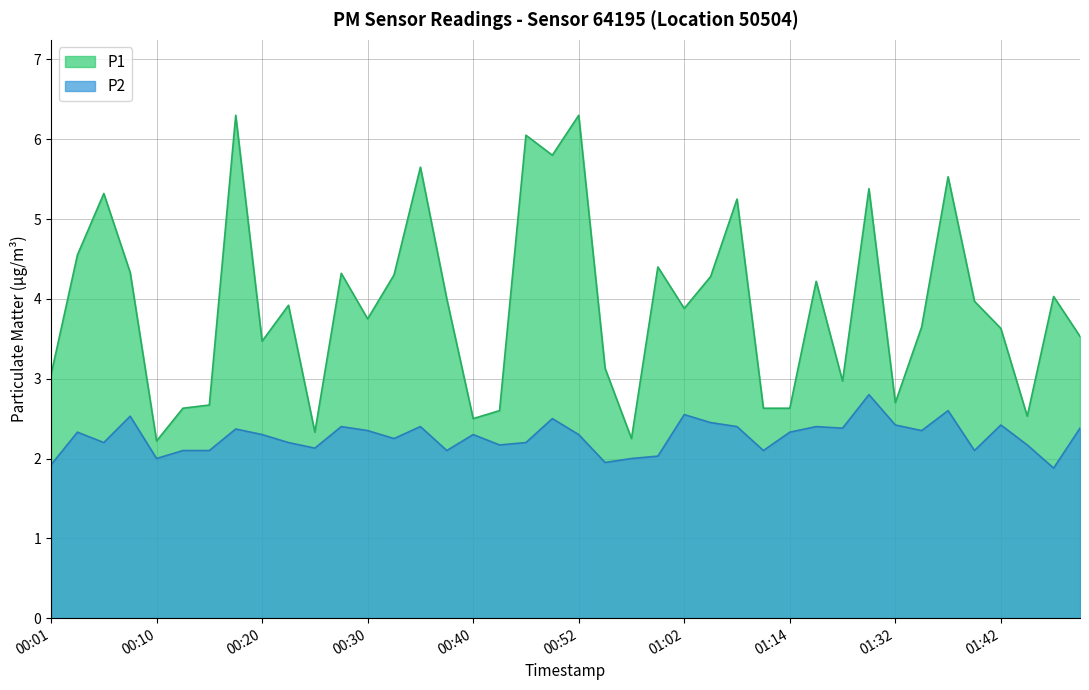

The value of P1 at 00:37 is 6.0. True or false?

False